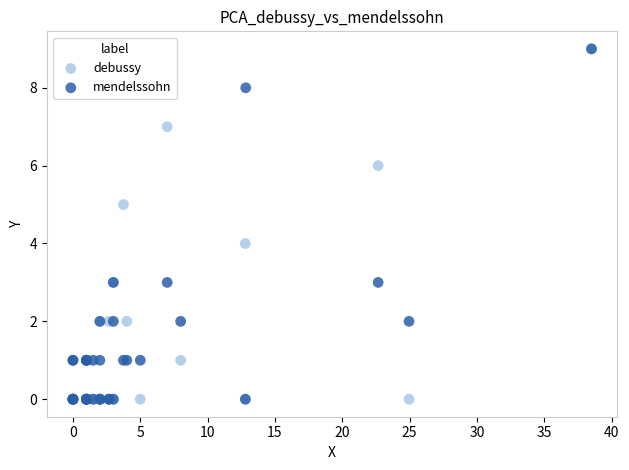

What are all the series names shown in the legend?

debussy, mendelssohn